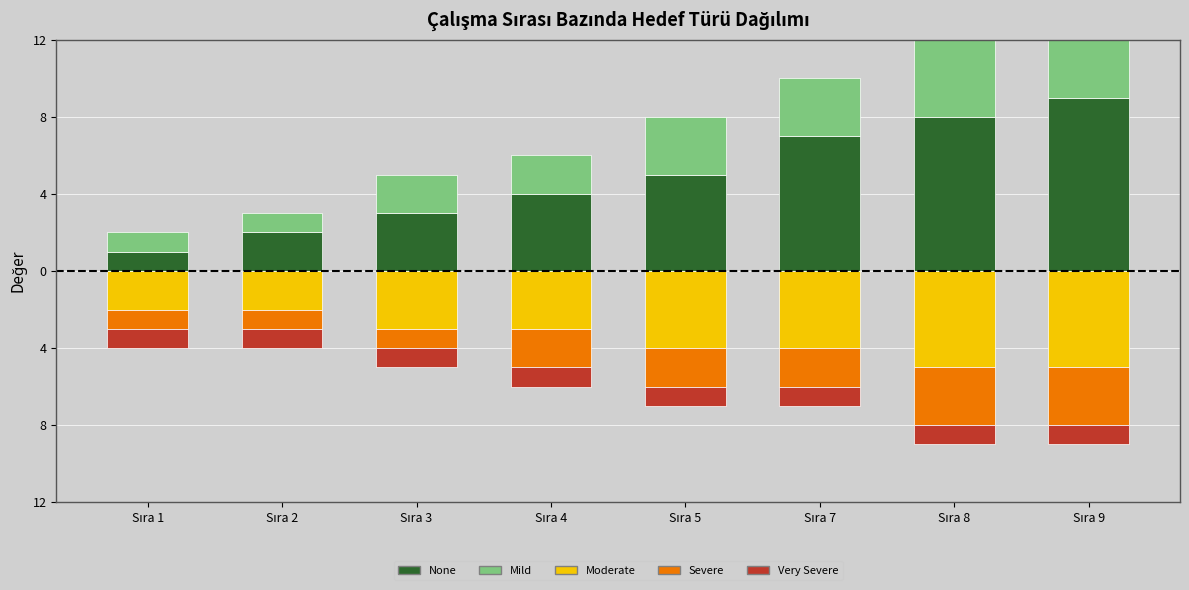

Count the None values in the range 3 to 8.

5